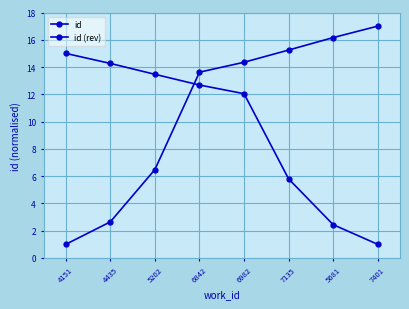

Rank the series by their average value, from lowest to highest.

id (rev), id